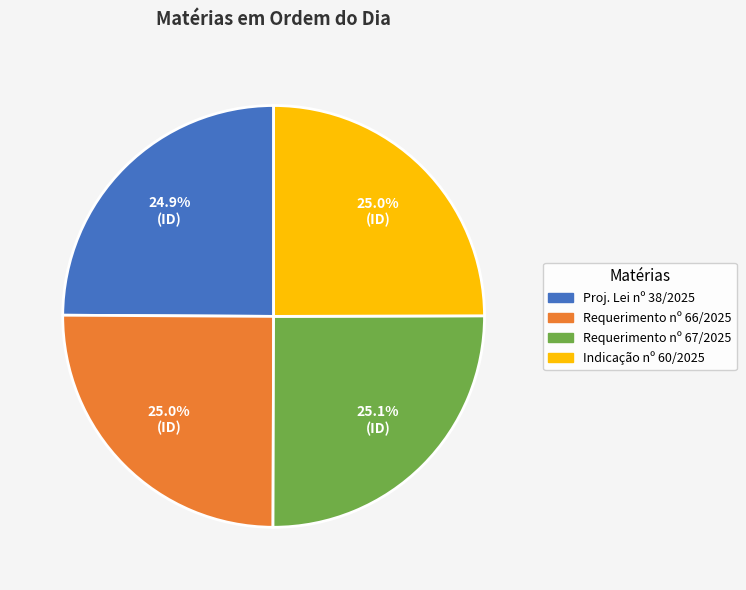

Is there a majority slice in this chart?

No